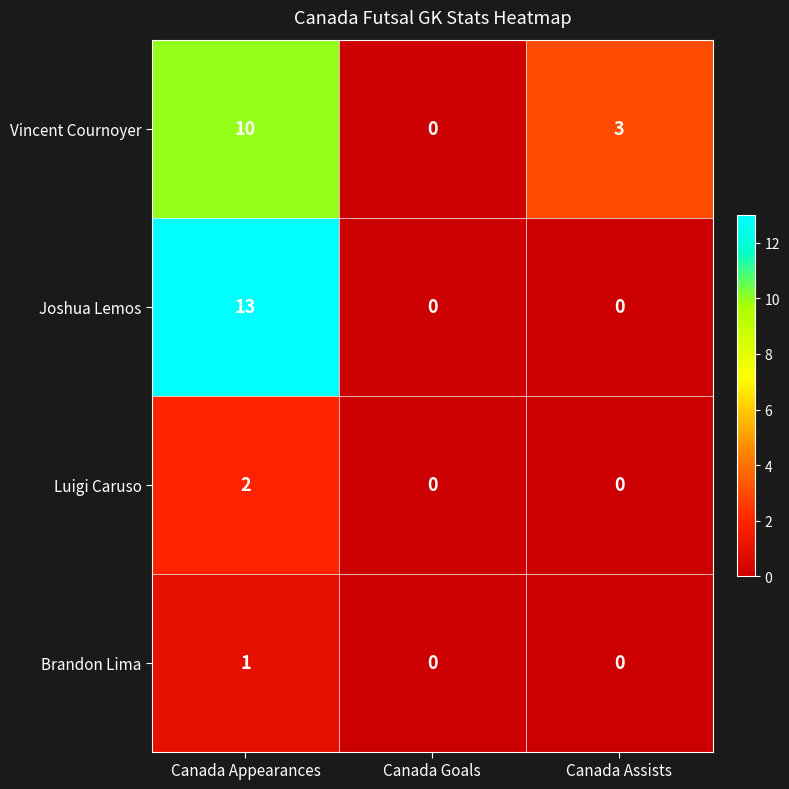

Which series changed the most between Canada Appearances and Canada Goals?

Joshua Lemos